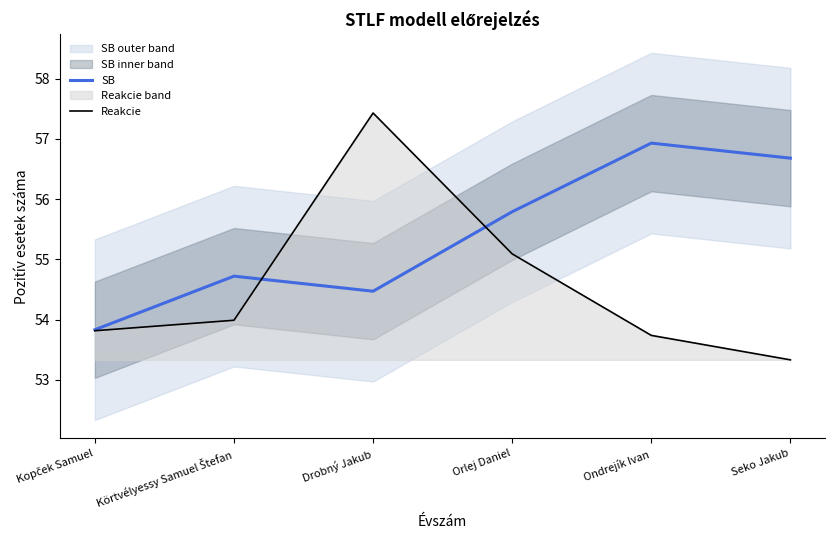

What is the minimum value for Reakcie?

53.3